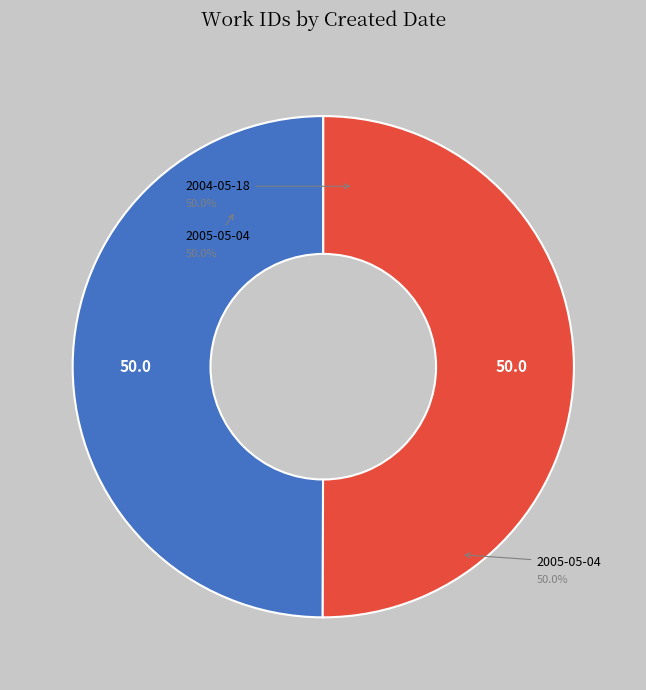

How many segments does this pie chart have?

2